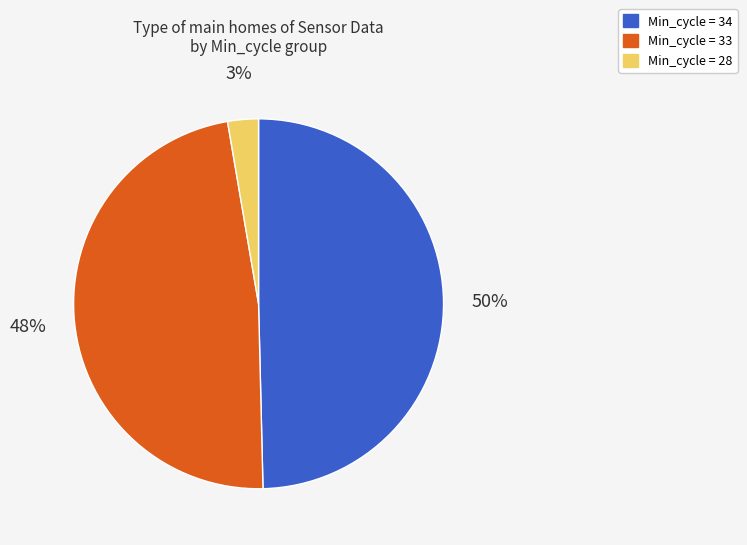

To the nearest percent, what is the average slice percentage?

33%